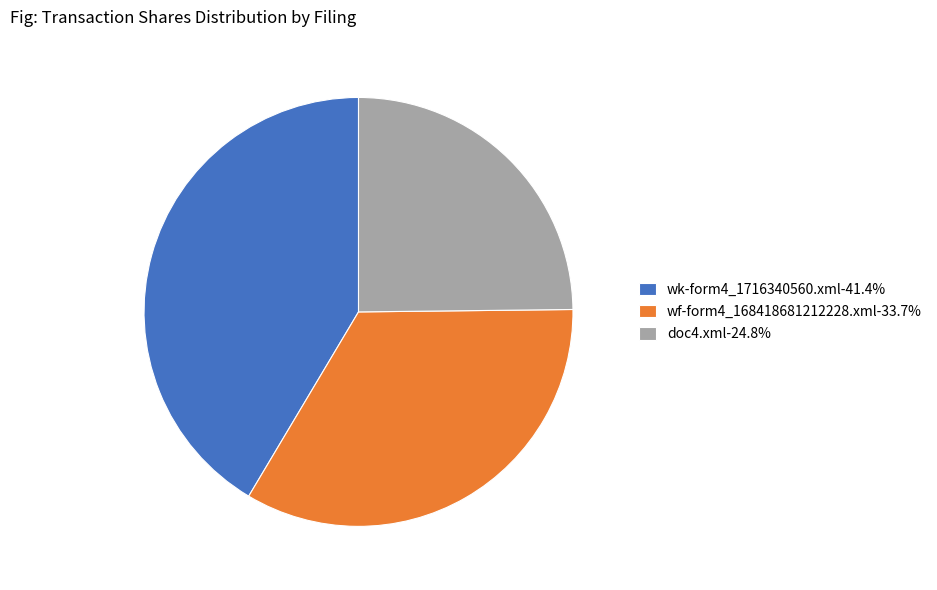

Is there any slice that represents more than half of the pie?

No